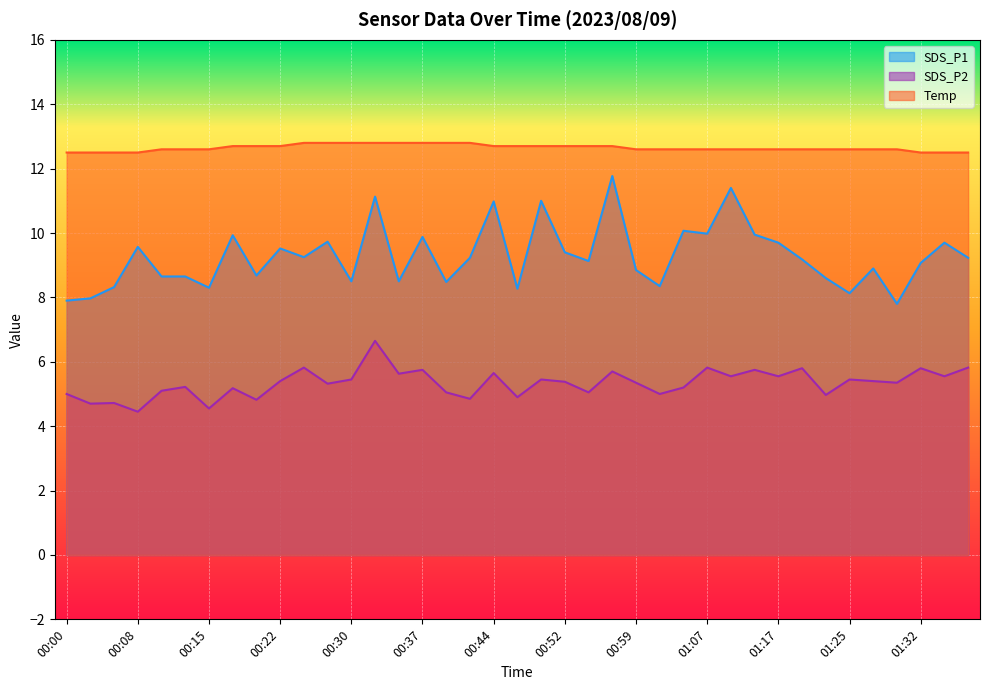

What is the total value across all series at 00:15?

25.4